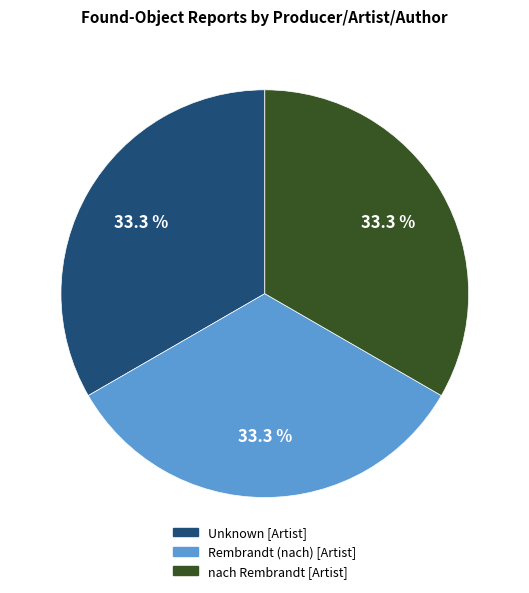

To the nearest percent, what percentage of the pie is Rembrandt (nach) [Artist]?

33%